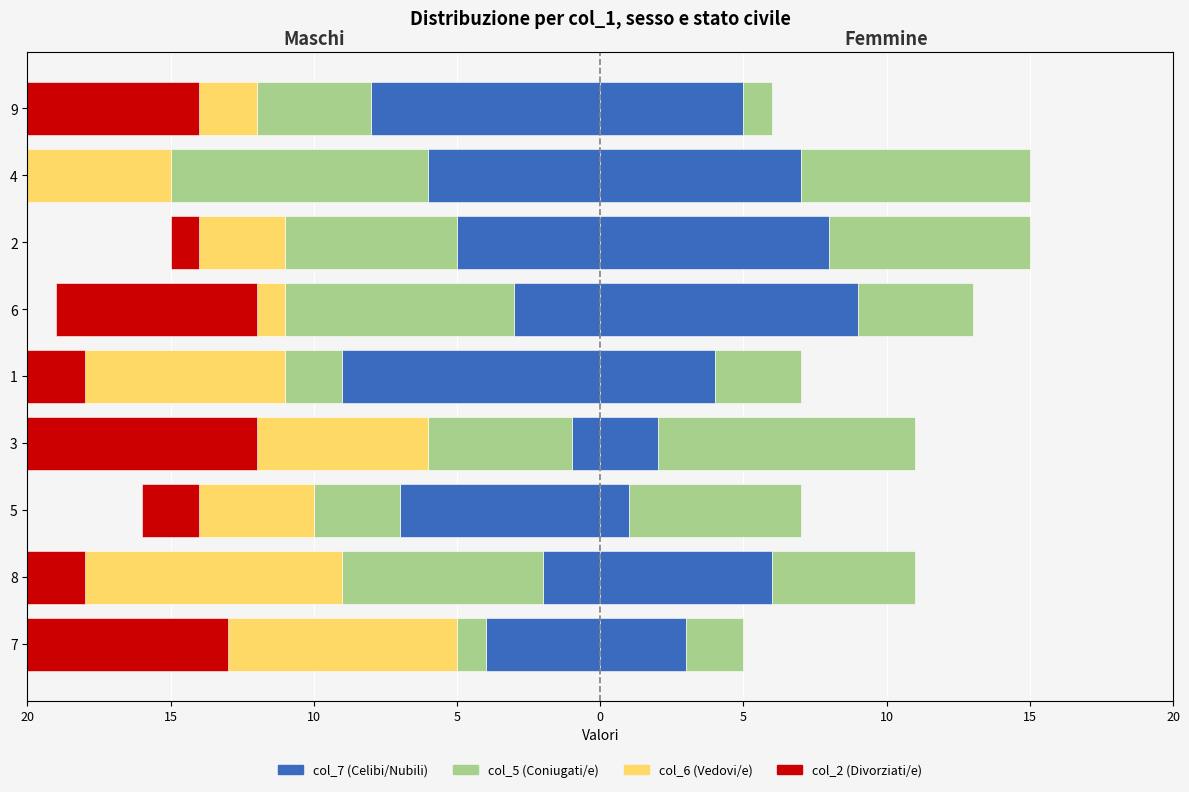

How many data points in col_2 (Divorziati/e) are above -5?

4